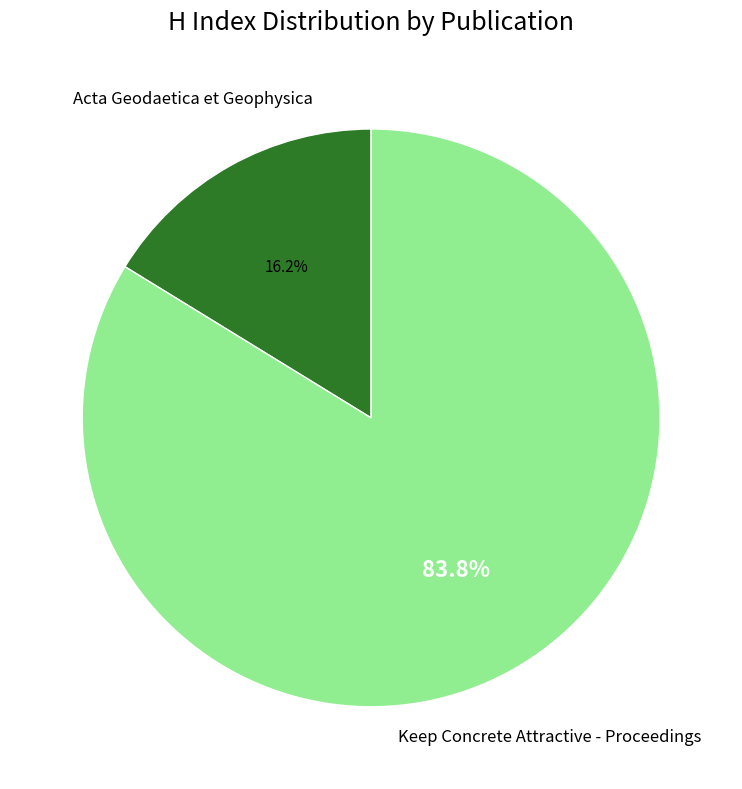

What percentage do Keep Concrete Attractive - Proceedings and Acta Geodaetica et Geophysica together represent?

100.0%